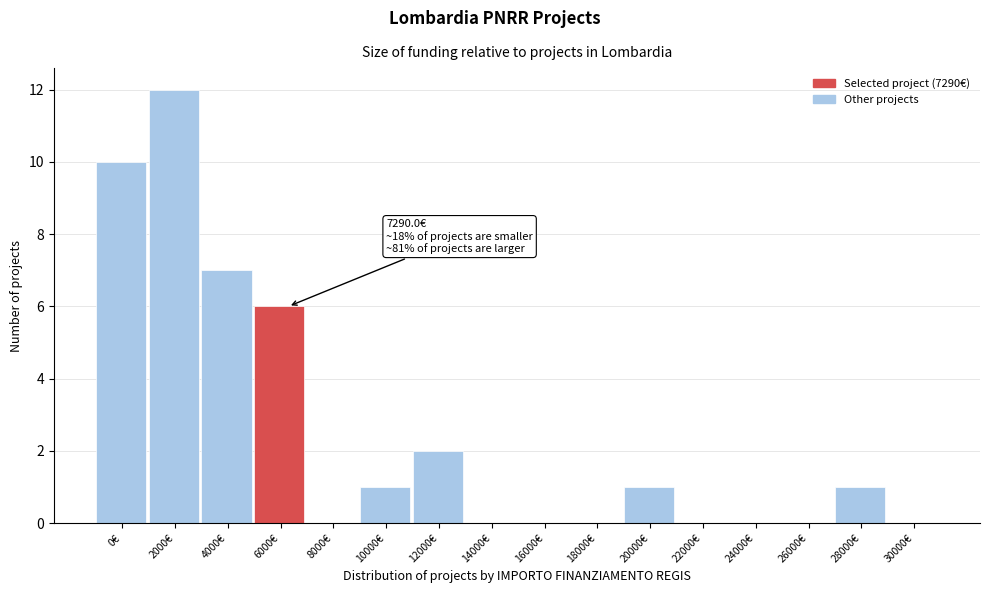

Reading left to right, list all the values displayed in this chart.

0€=10	2000€=12	4000€=7	6000€=6	8000€=0	10000€=1	12000€=2	14000€=0	16000€=0	18000€=0	20000€=1	22000€=0	24000€=0	26000€=0	28000€=1	30000€=0